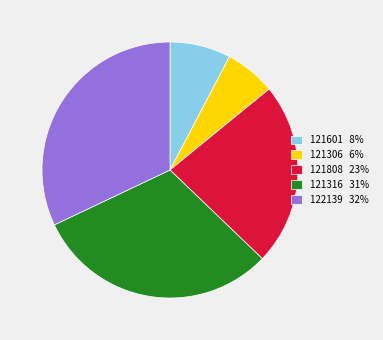

Is there any slice that represents more than half of the pie?

No